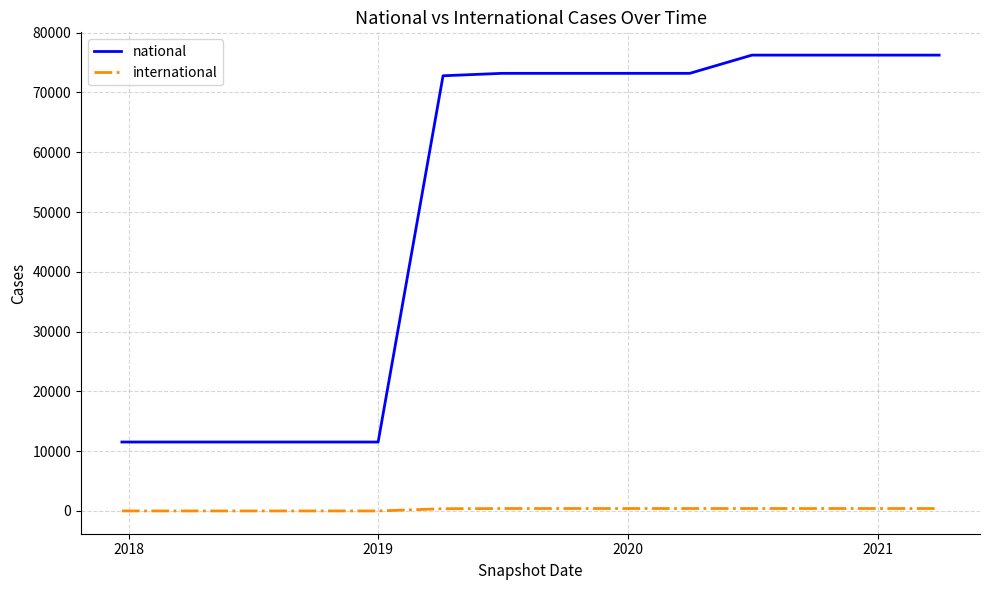

True or false: national and international intersect in this chart.

False